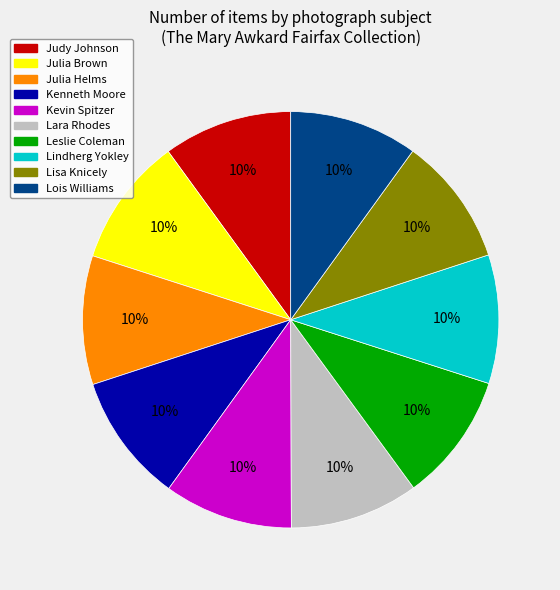

Is it true that Lisa Knicely is 1% of the pie?

False